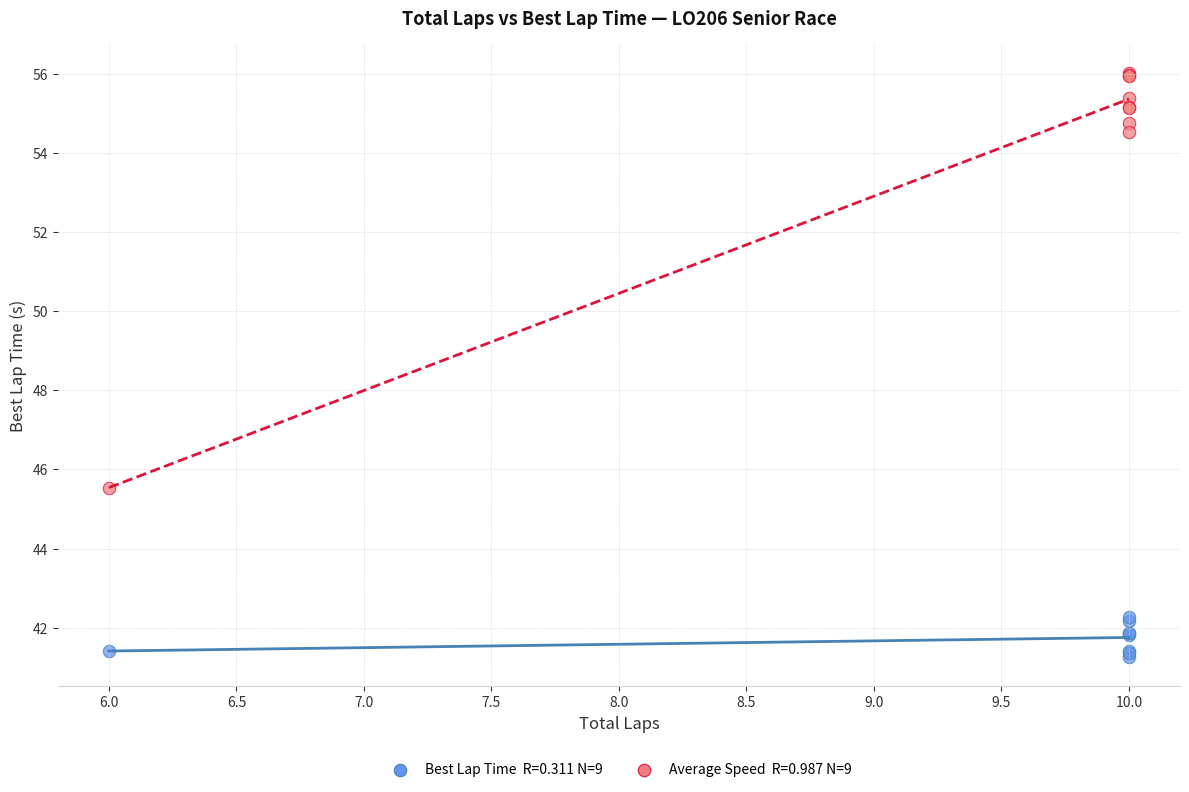

Across all series, what Y value is closest to 48?

45.5